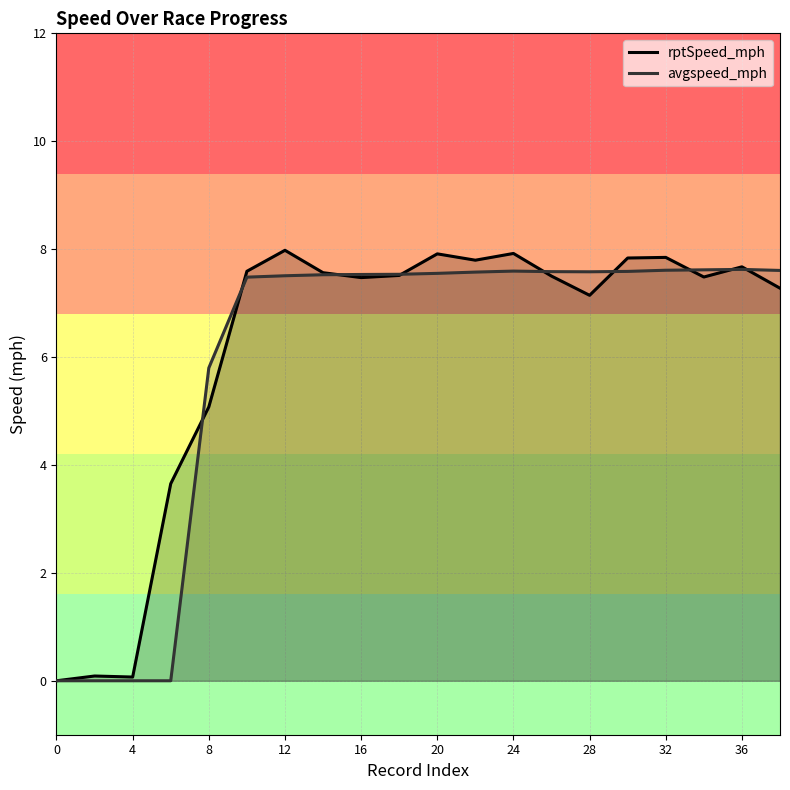

What is the difference between the second highest and minimum values in the rptSpeed_mph series?

7.9